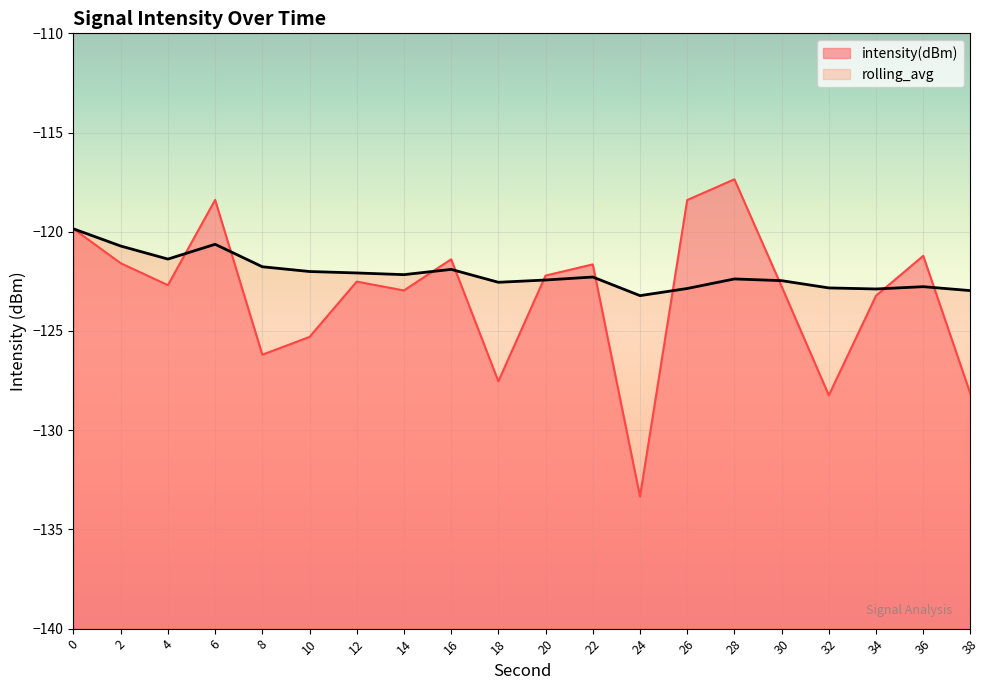

What is the spread (max minus min) of values at 4?

1.3